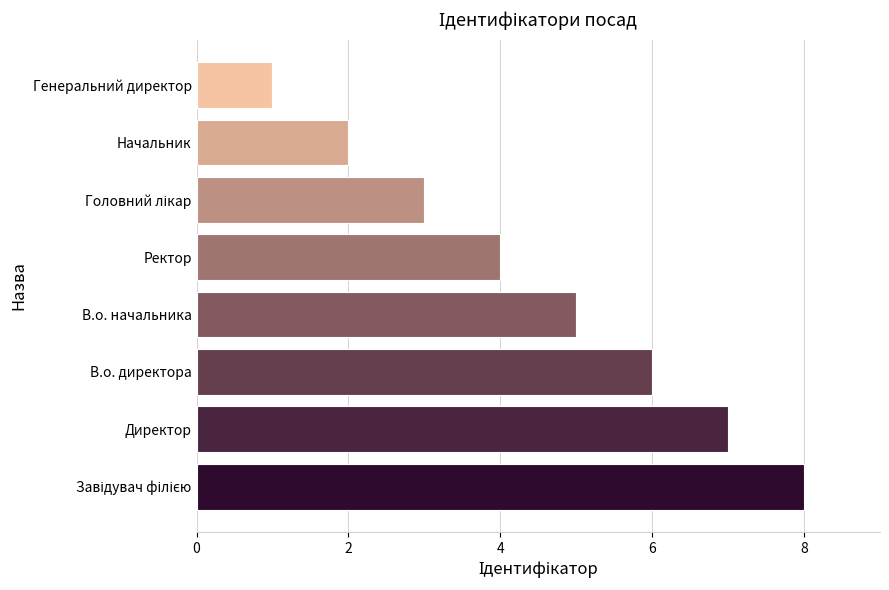

How many values are between 3 and 7?

5